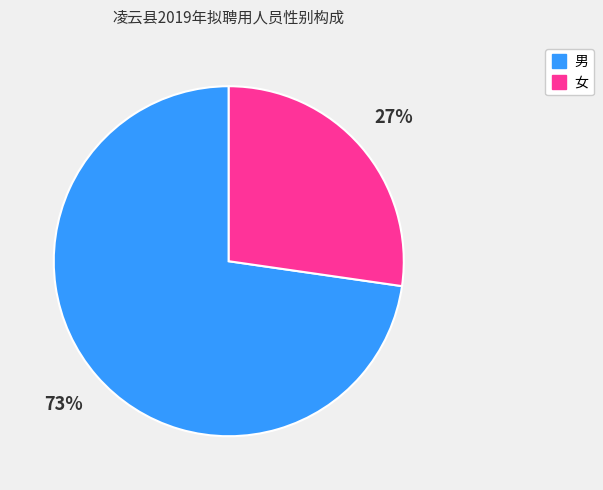

Do 女 and 男 together represent more than half of the pie?

Yes